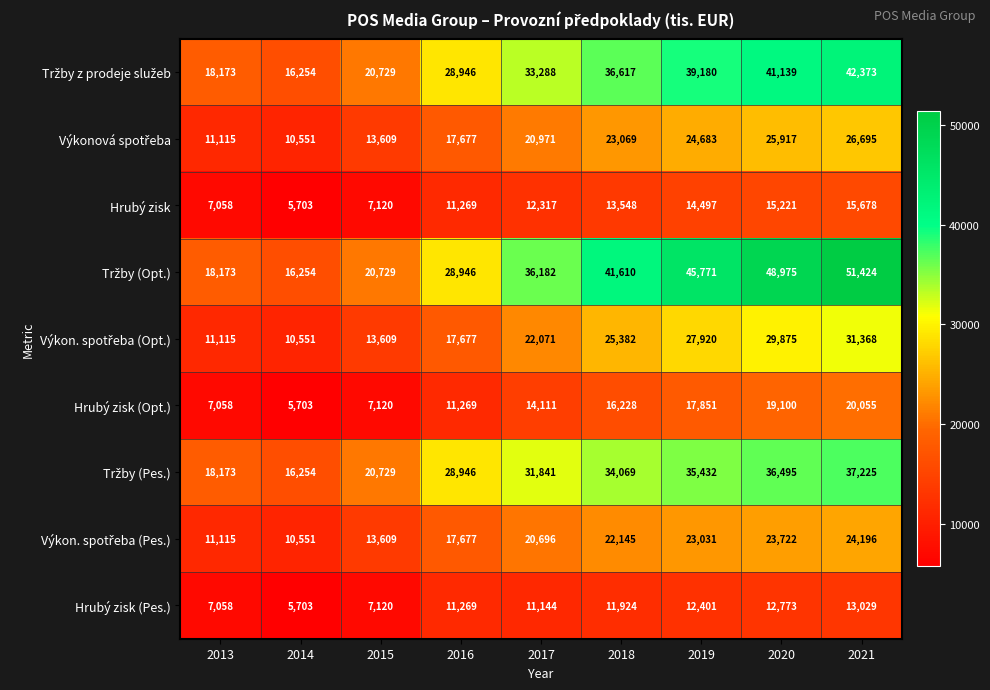

What is the average value of the Hrubý zisk series?

11379